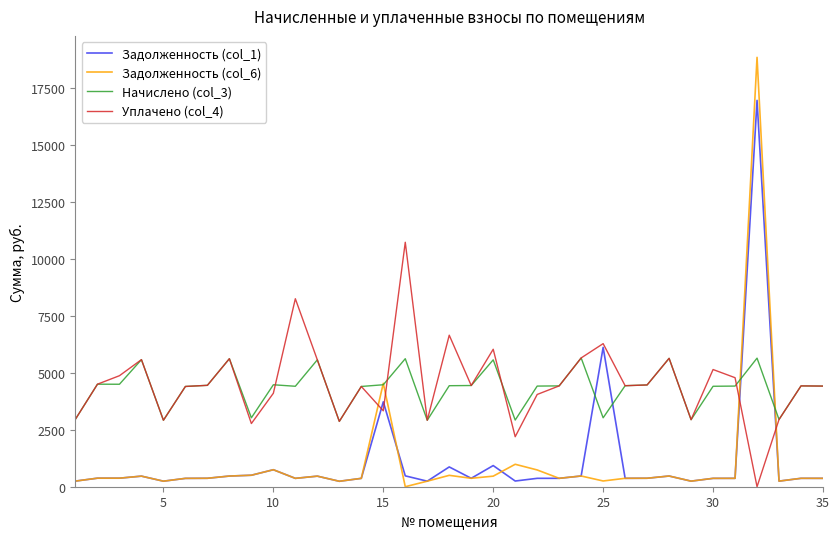

Which series has the largest total across all categories?

Уплачено (col_4)